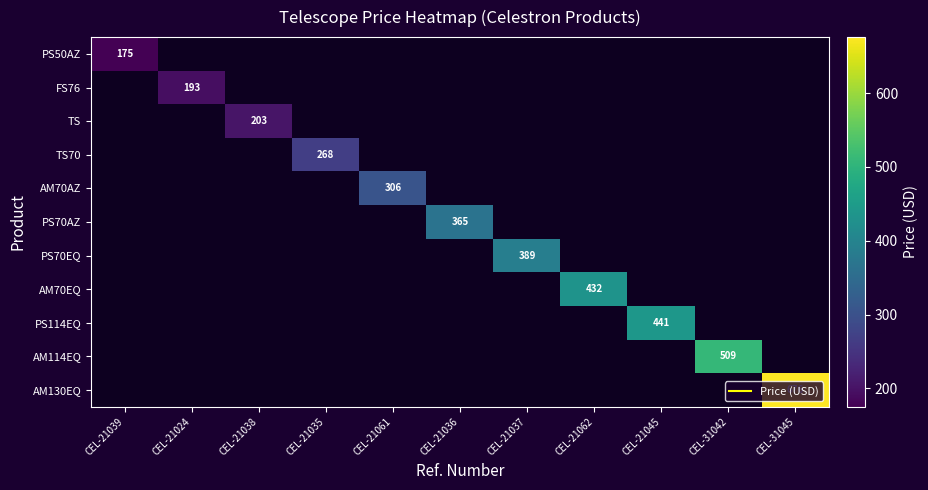

At how many categories does at least one series exceed 205?

8